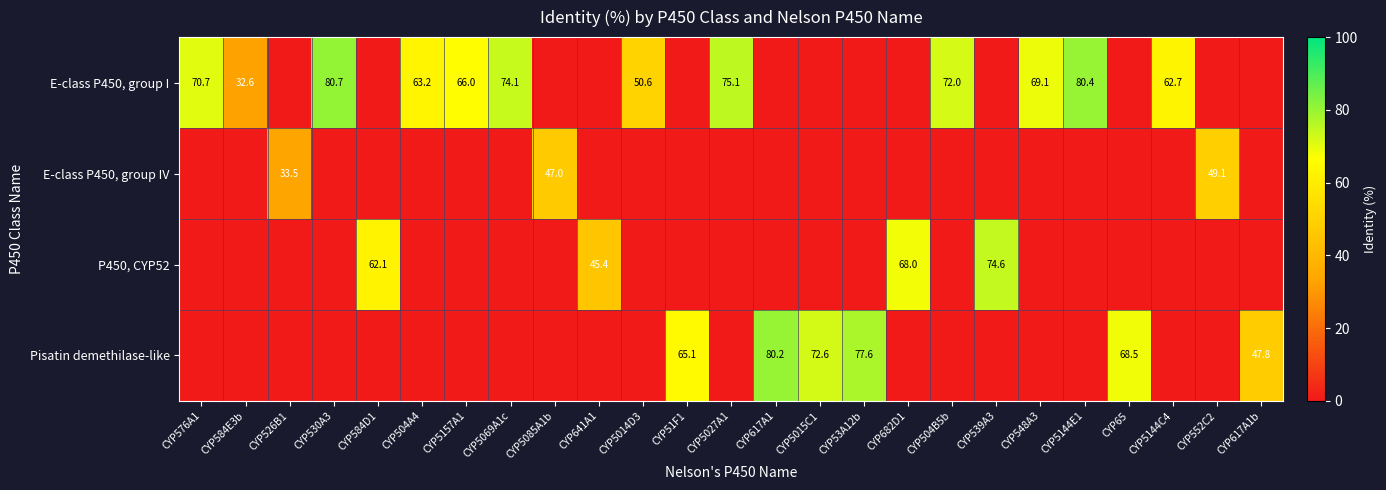

Which series changed the most between CYP526B1 and CYP5014D3?

row_0